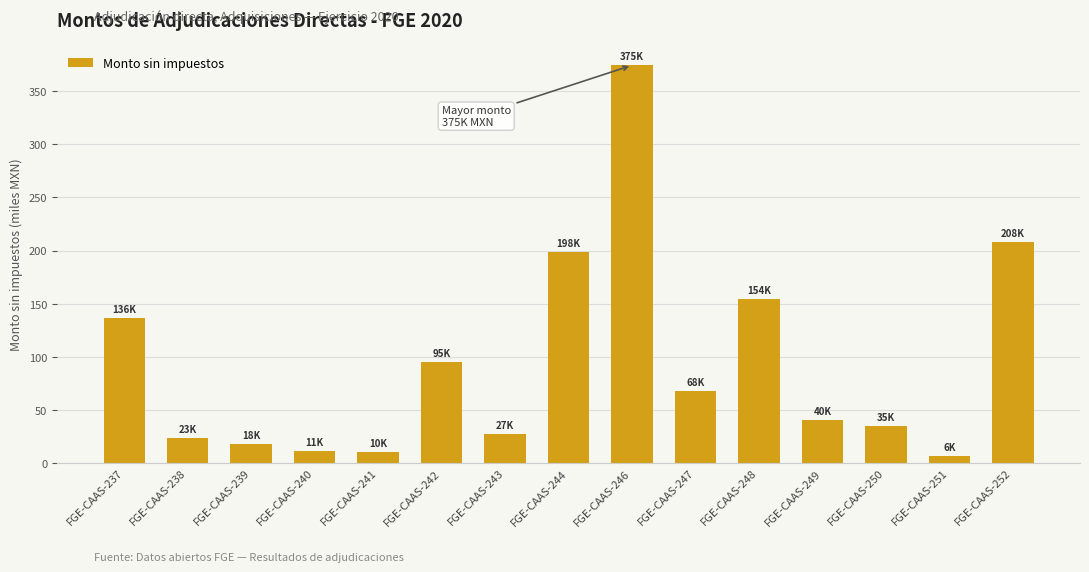

Read the value at FGE-CAAS-239.

18.0